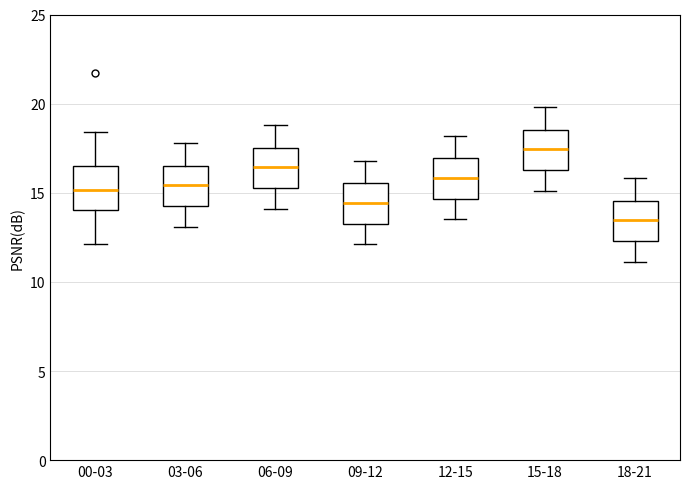

Reading left to right, transcribe this box plot: for each box, give where its median line is, the range the box spans, and where its two whiskers end, as read against the y-axis. The values are not printed on the chart, so give them approximately, as read against the axis.

00-03: median 15.0, box 14.0 to 16.5, whiskers 12.0 to 18.5
03-06: median 15.5, box 14.5 to 16.5, whiskers 13.0 to 18.0
06-09: median 16.5, box 15.5 to 17.5, whiskers 14.0 to 19.0
09-12: median 14.5, box 13.5 to 15.5, whiskers 12.0 to 17.0
12-15: median 16.0, box 14.5 to 17.0, whiskers 13.5 to 18.0
15-18: median 17.5, box 16.5 to 18.5, whiskers 15.0 to 20.0
18-21: median 13.5, box 12.5 to 14.5, whiskers 11.0 to 16.0